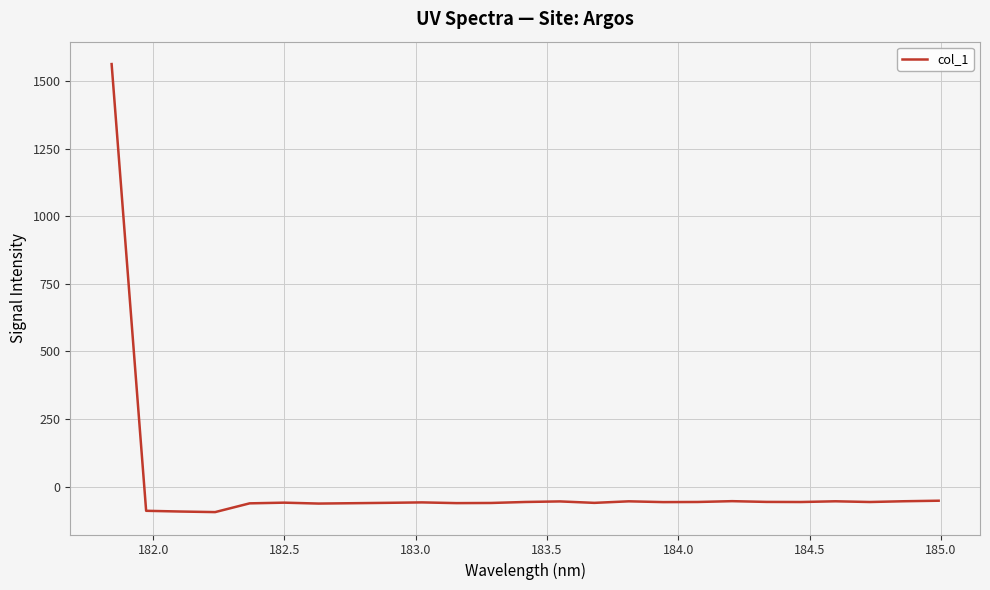

True or false: the data has more than 1 interior local peaks.

True